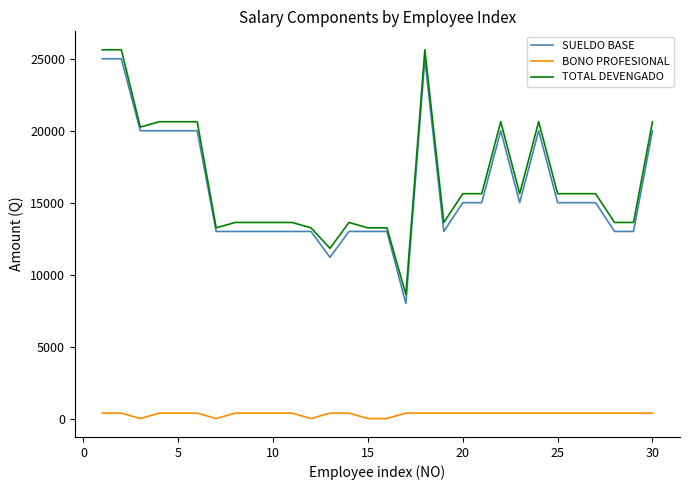

What is the maximum value for SUELDO BASE?

25000